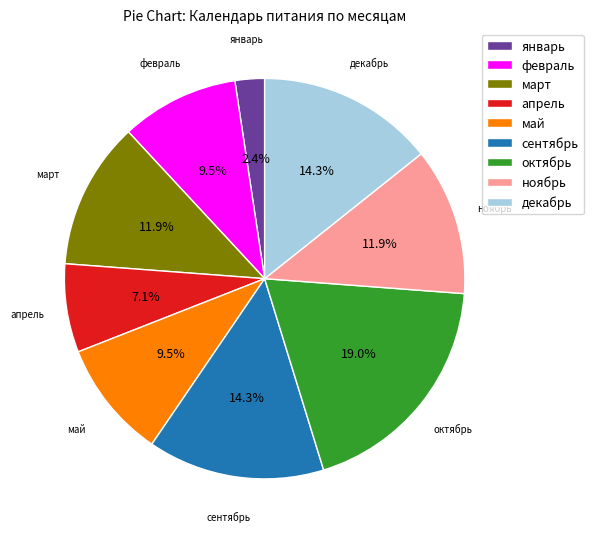

What is the total percentage of декабрь and апрель?

21.4%